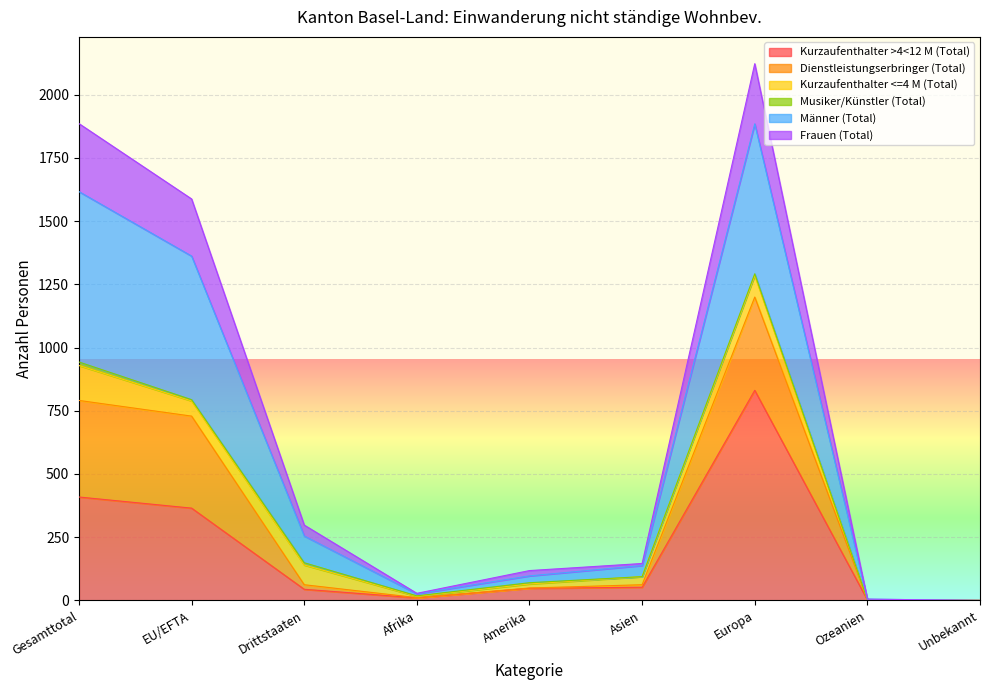

Which category has the highest value in the Kurzaufenthalter >4<12 M (Total) series?

Europa